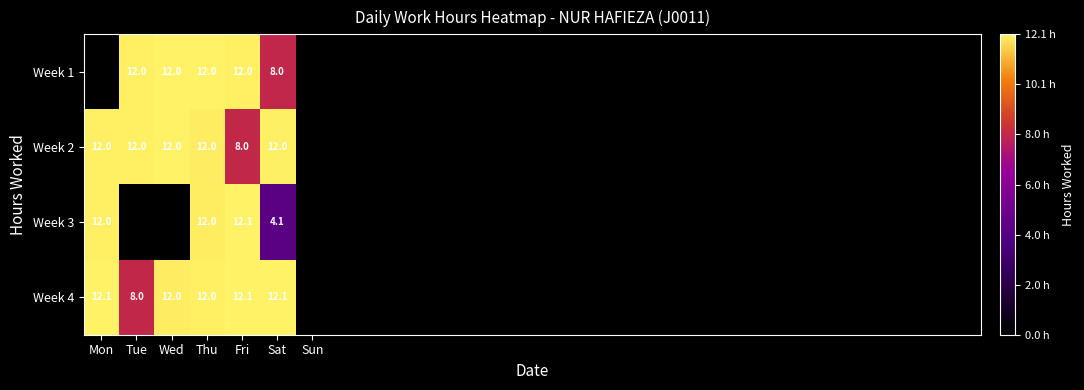

Is the value of Week 4 at Thu greater than the value of Week 3 at Sat?

Yes